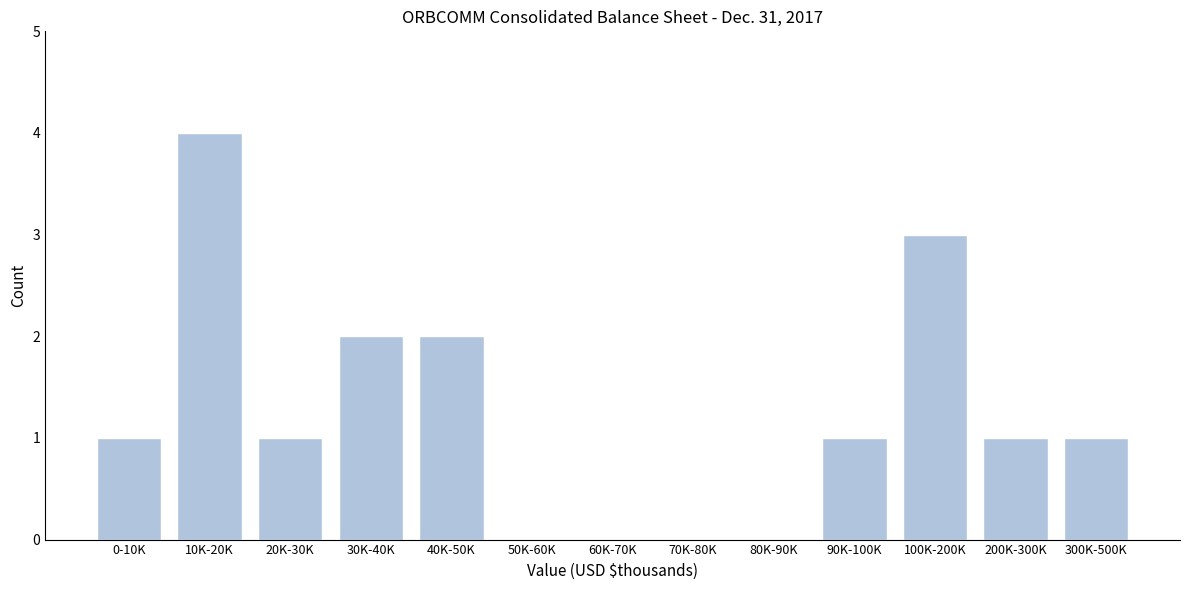

Reading left to right, extract all data points from this chart.

0-10K=1	10K-20K=4	20K-30K=1	30K-40K=2	40K-50K=2	50K-60K=0	60K-70K=0	70K-80K=0	80K-90K=0	90K-100K=1	100K-200K=3	200K-300K=1	300K-500K=1